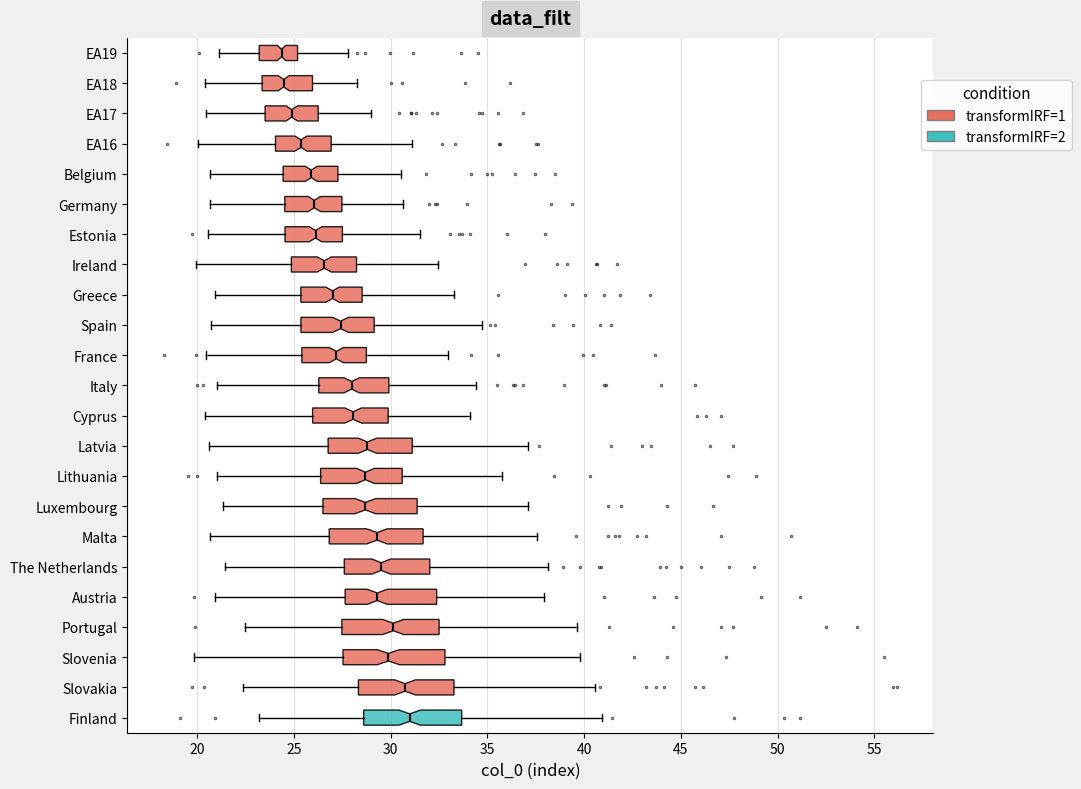

Reading bottom to top, read every box against the x-axis: the position of its median line, the range the box covers, and the ends of its whiskers. The values are not printed on the chart, so give them approximately, as read against the axis.

Finland: median 31.0, box 28.5 to 33.5, whiskers 23.0 to 41.0
Slovakia: median 30.5, box 28.5 to 33.5, whiskers 22.5 to 40.5
Slovenia: median 30.0, box 27.5 to 33.0, whiskers 20.0 to 40.0
Portugal: median 30.0, box 27.5 to 32.5, whiskers 22.5 to 39.5
Austria: median 29.5, box 27.5 to 32.5, whiskers 21.0 to 38.0
The Netherlands: median 29.5, box 27.5 to 32.0, whiskers 21.5 to 38.0
Malta: median 29.5, box 27.0 to 31.5, whiskers 20.5 to 37.5
Luxembourg: median 28.5, box 26.5 to 31.5, whiskers 21.5 to 37.0
Lithuania: median 28.5, box 26.5 to 30.5, whiskers 21.0 to 35.5
Latvia: median 29.0, box 27.0 to 31.0, whiskers 20.5 to 37.0
Cyprus: median 28.0, box 26.0 to 30.0, whiskers 20.5 to 34.0
Italy: median 28.0, box 26.5 to 30.0, whiskers 21.0 to 34.5
France: median 27.0, box 25.5 to 28.5, whiskers 20.5 to 33.0
Spain: median 27.5, box 25.5 to 29.0, whiskers 20.5 to 34.5
Greece: median 27.0, box 25.5 to 28.5, whiskers 21.0 to 33.5
Ireland: median 26.5, box 25.0 to 28.0, whiskers 20.0 to 32.5
Estonia: median 26.0, box 24.5 to 27.5, whiskers 20.5 to 31.5
Germany: median 26.0, box 24.5 to 27.5, whiskers 20.5 to 30.5
Belgium: median 26.0, box 24.5 to 27.5, whiskers 20.5 to 30.5
EA16: median 25.5, box 24.0 to 27.0, whiskers 20.0 to 31.0
EA17: median 25.0, box 23.5 to 26.5, whiskers 20.5 to 29.0
EA18: median 24.5, box 23.5 to 26.0, whiskers 20.5 to 28.0
EA19: median 24.5, box 23.0 to 25.0, whiskers 21.0 to 28.0